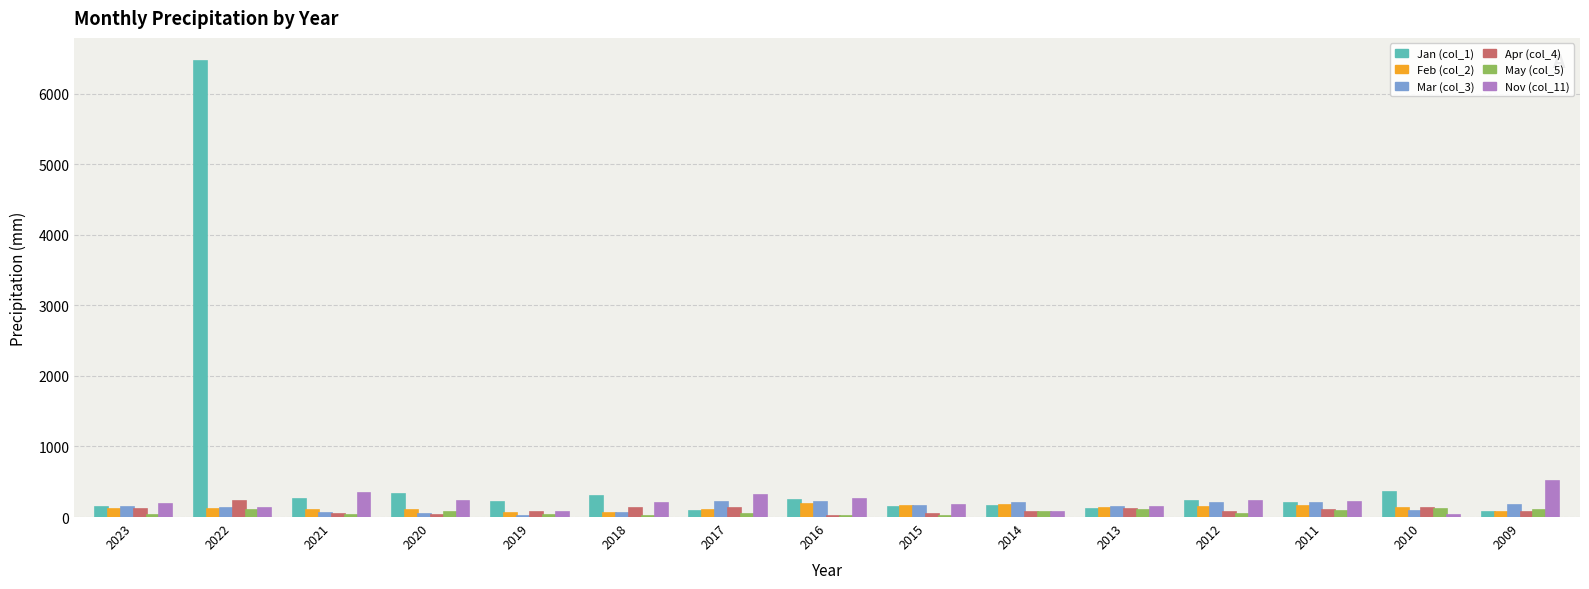

Are the bars grouped side by side (vs. stacked)?

Yes